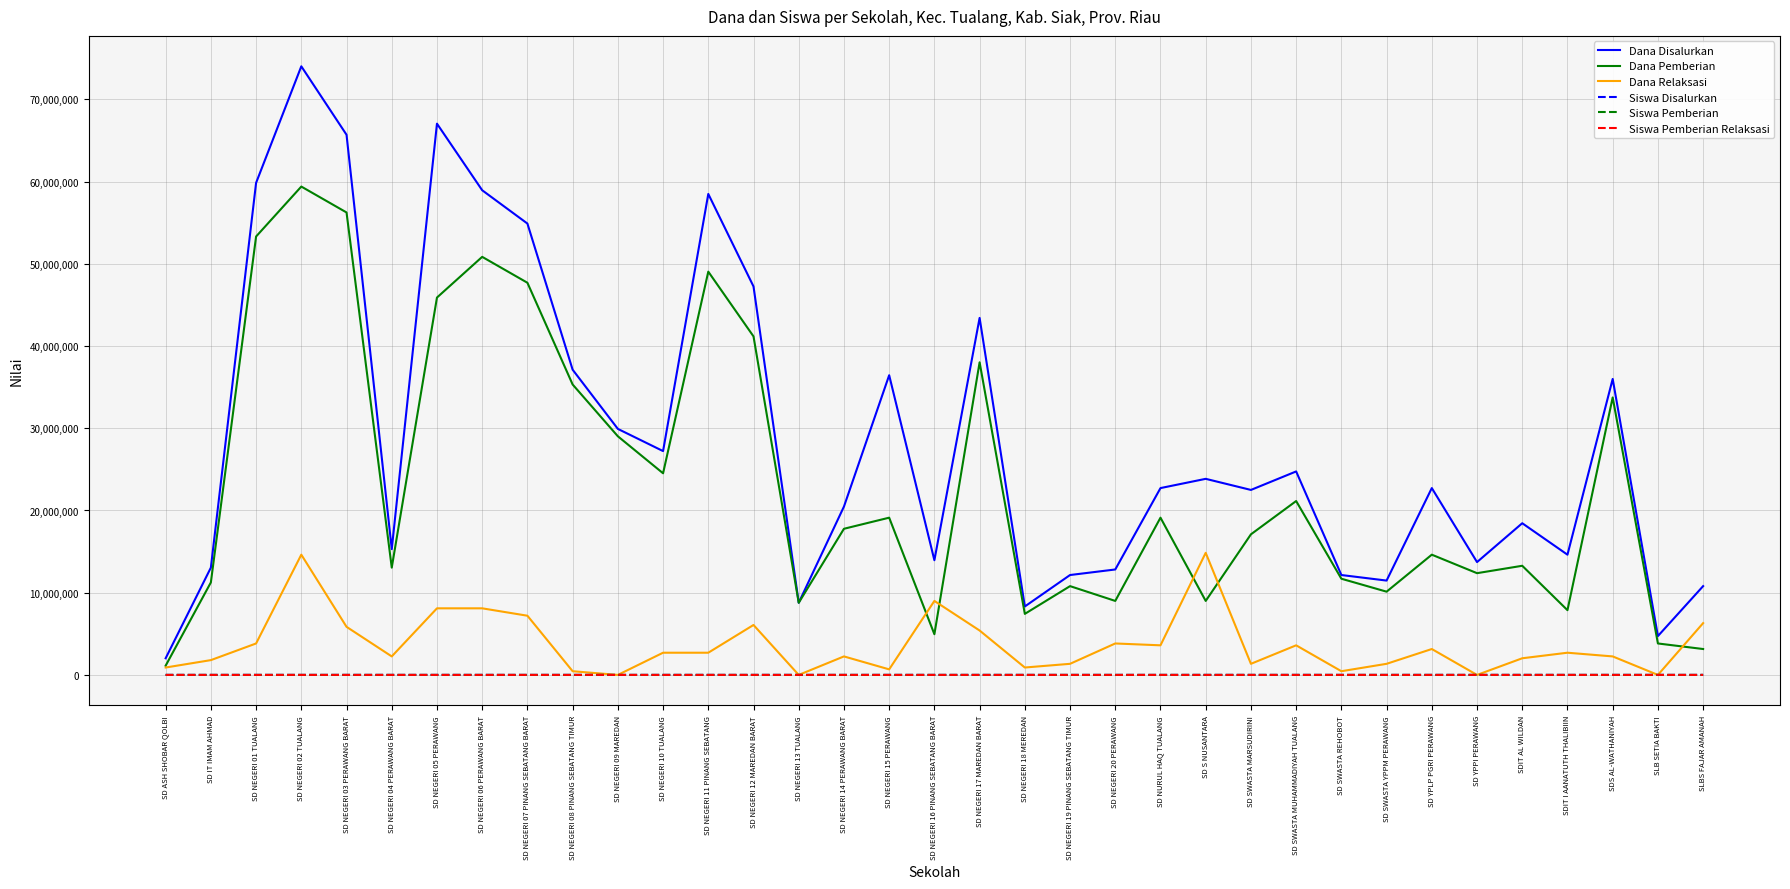

What is the sum of the Siswa Disalurkan values at SD S NUSANTARA and SD YPLP PGRI PERAWANG?

105